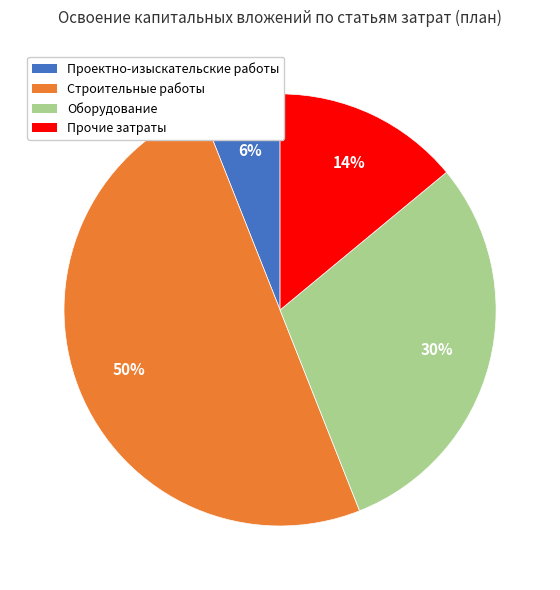

Count the number of slices in the pie.

4